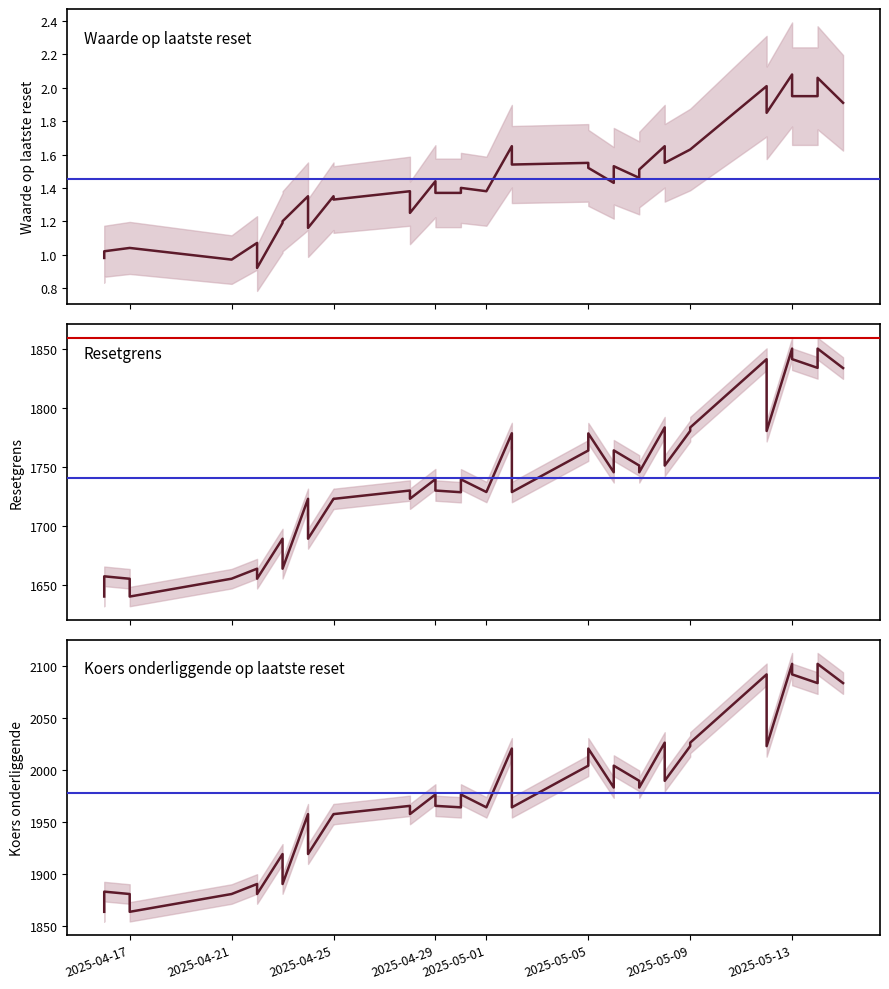

What are all the series names shown in the legend?

Waarde op laatste reset, Resetgrens, Koers onderliggende op laatste reset